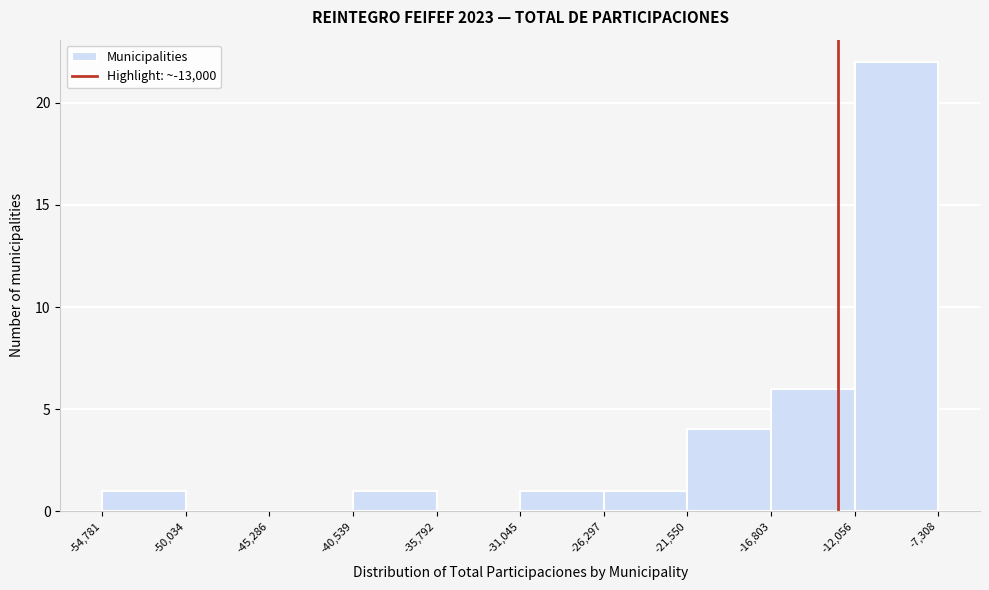

Reading left to right, transcribe this chart: for each bar, give the range it covers on the x-axis and its height. The values are not printed on the chart, so give them approximately, as read against the axis.

-54,781 to -50,034: 1
-50,034 to -45,286: 0
-45,286 to -40,539: 0
-40,539 to -35,792: 1
-35,792 to -31,045: 0
-31,045 to -26,297: 1
-26,297 to -21,550: 1
-21,550 to -16,803: 4
-16,803 to -12,056: 6
-12,056 to -7,308: 22